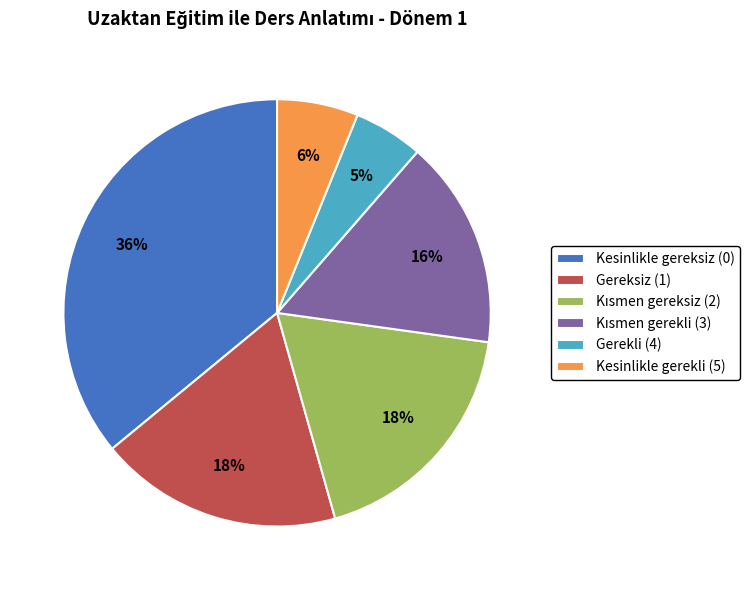

What percentage is the Kesinlikle gereksiz (0) slice, to the nearest percent?

36%